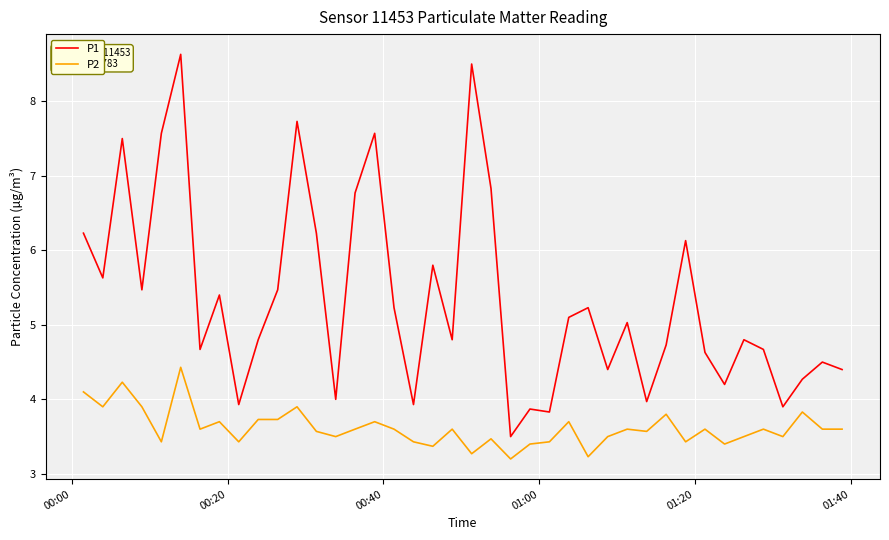

What is the difference between the maximum and minimum values in the P1 series?

5.1